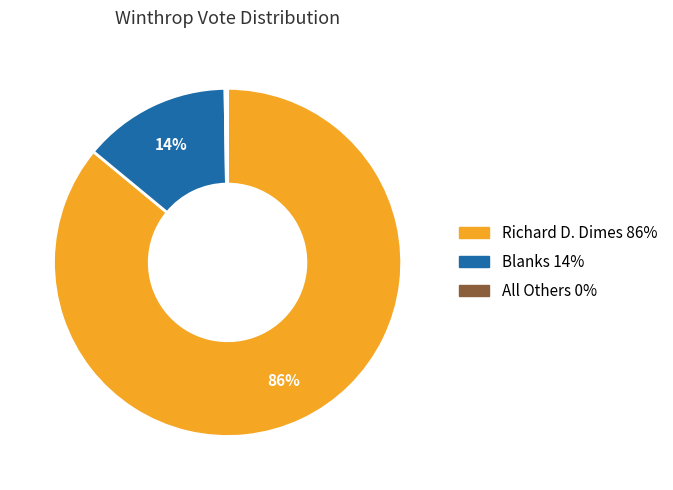

Does Richard D. Dimes account for over 50% of the chart?

Yes